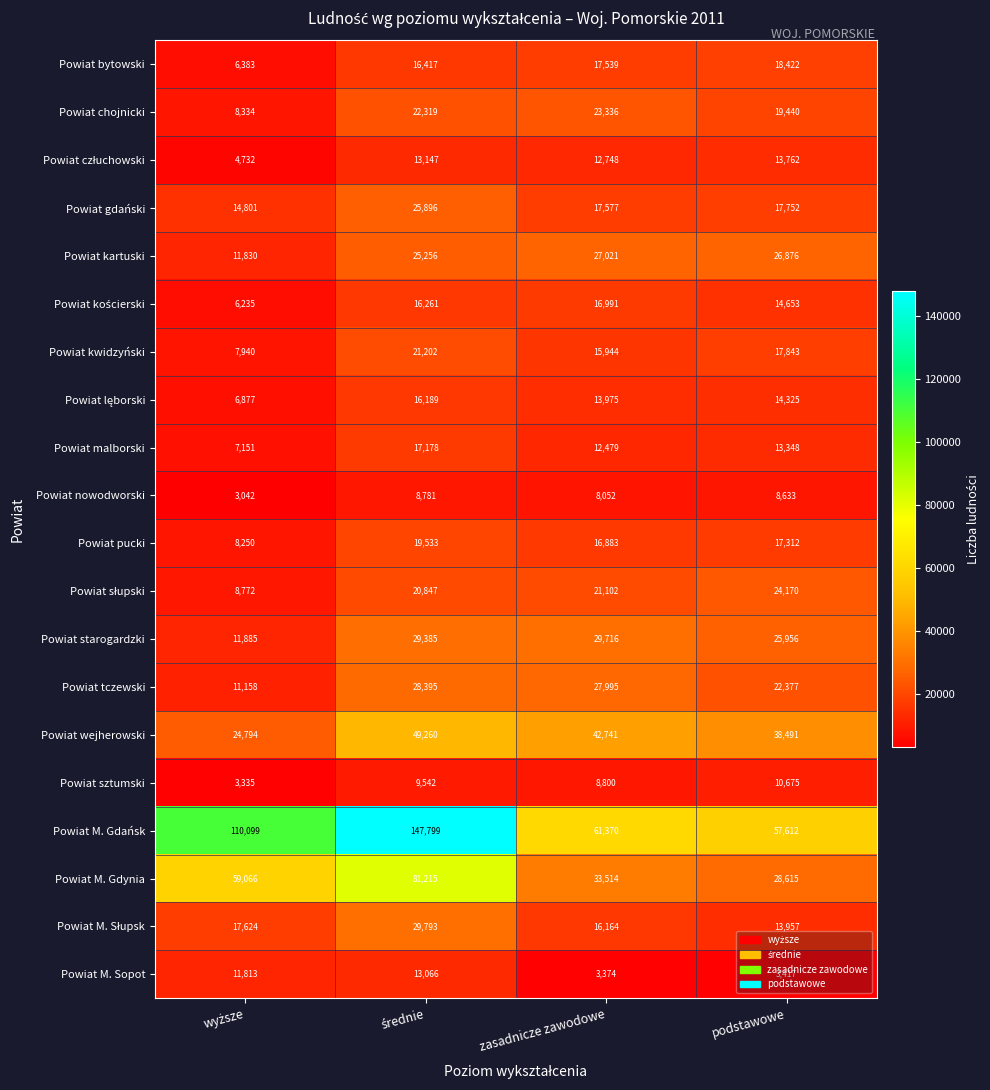

Is it true that Powiat kwidzyński equals 11473 at podstawowe?

False